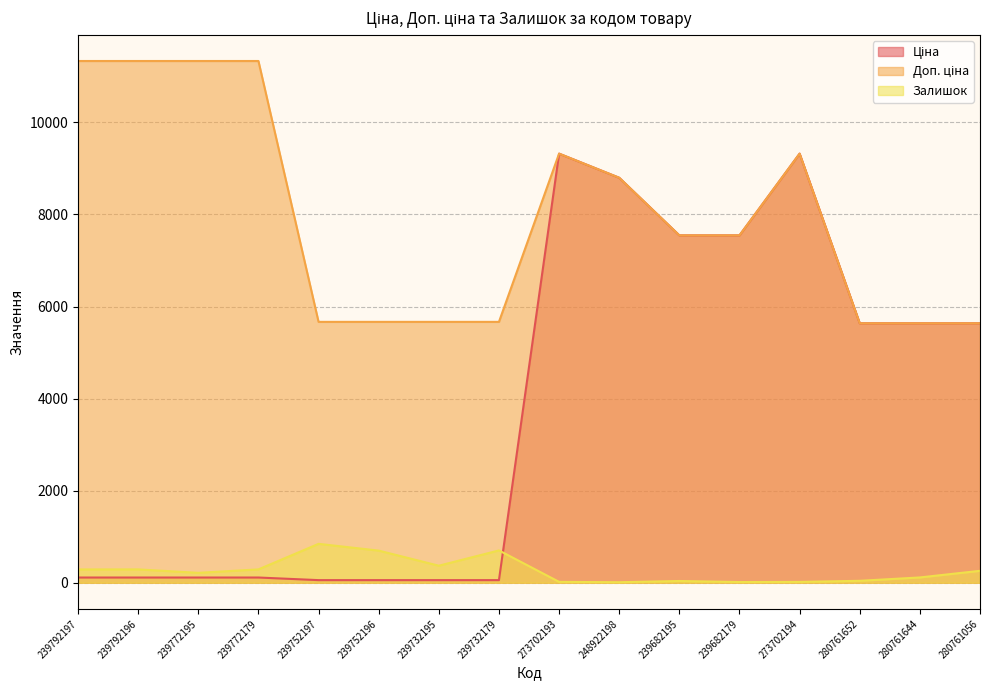

At which category does Залишок reach its first local peak?

239792196